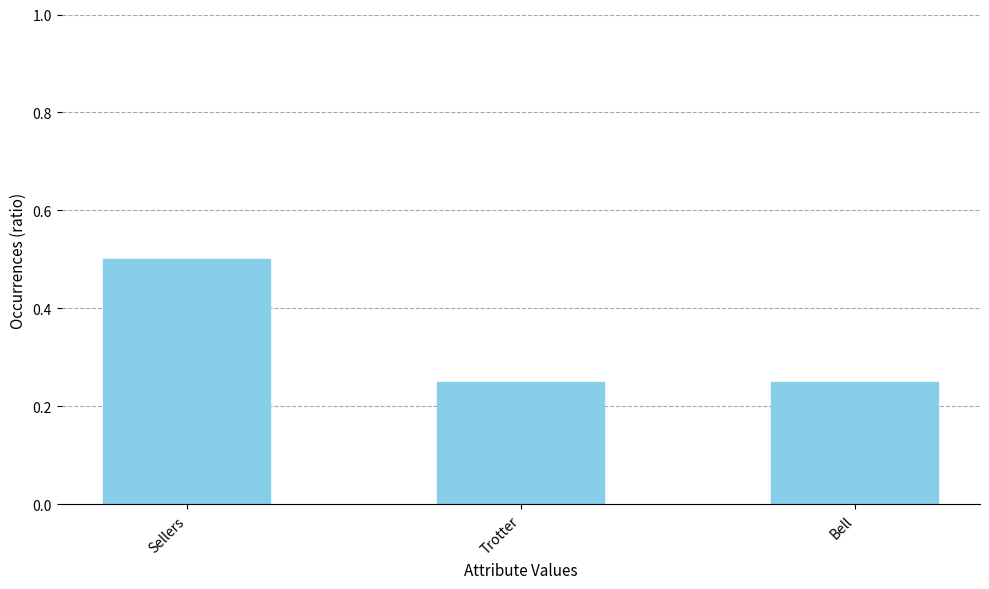

Count the values in the range 0 to 1.

3